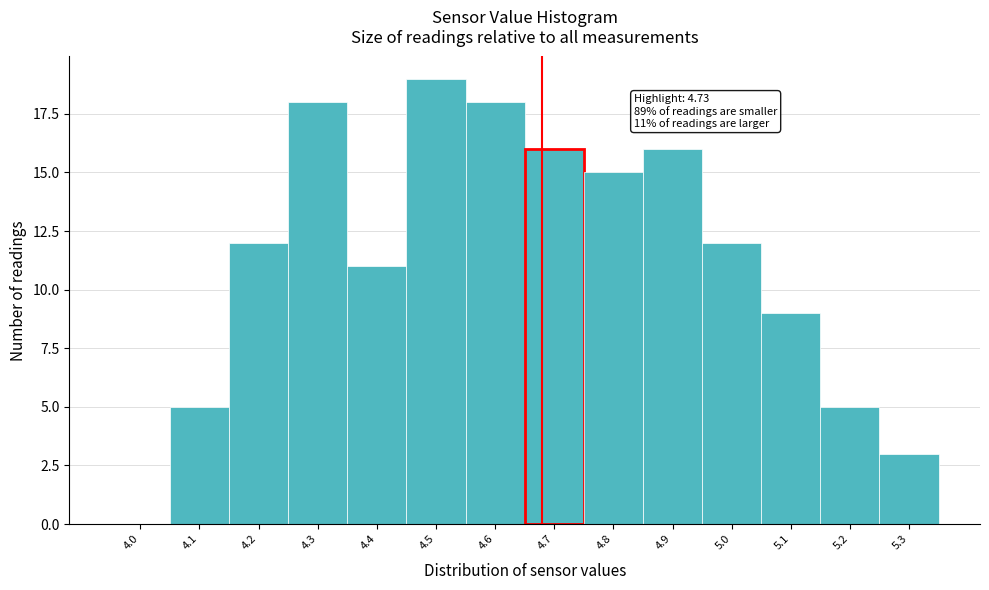

Reading right to left, transcribe all the data shown in this chart.

5.3=3	5.2=5	5.1=9	5.0=12	4.9=16	4.8=15	4.7=16	4.6=18	4.5=19	4.4=11	4.3=18	4.2=12	4.1=5	4.0=0